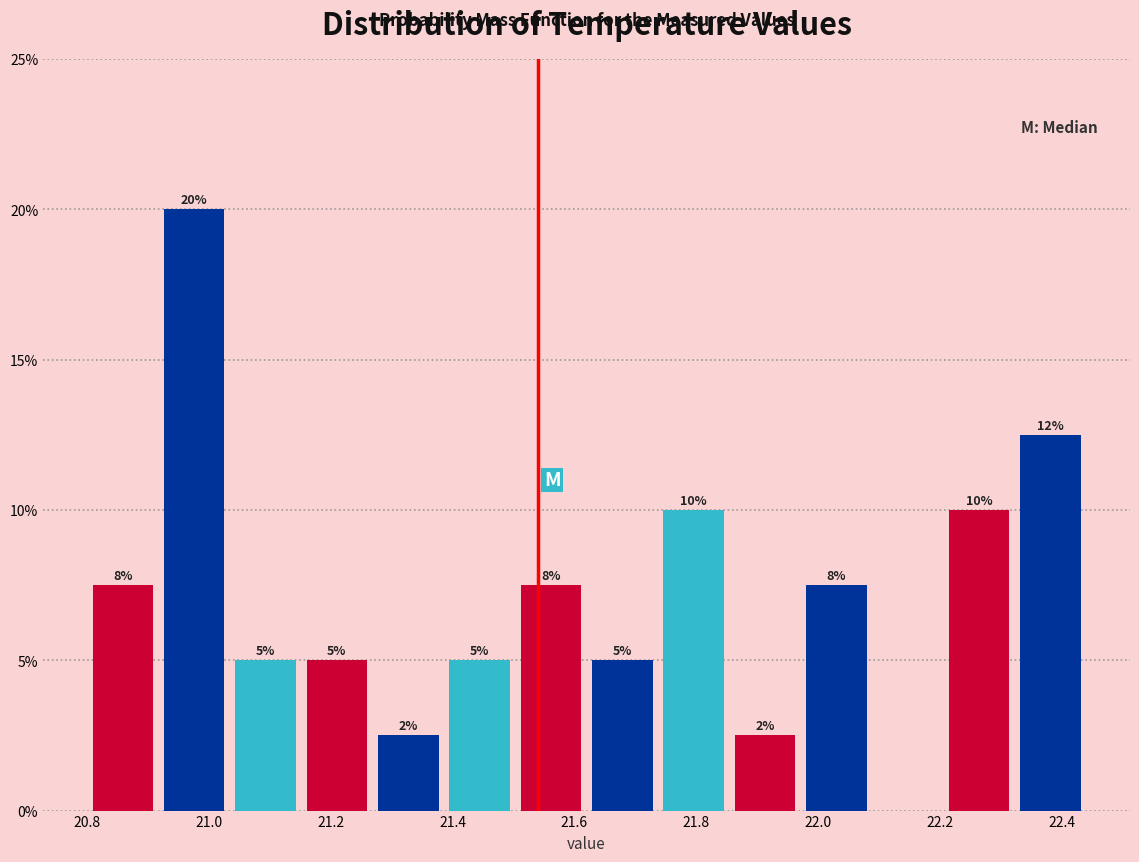

Over which range of the x-axis is the bar tallest?

20.92 to 21.04